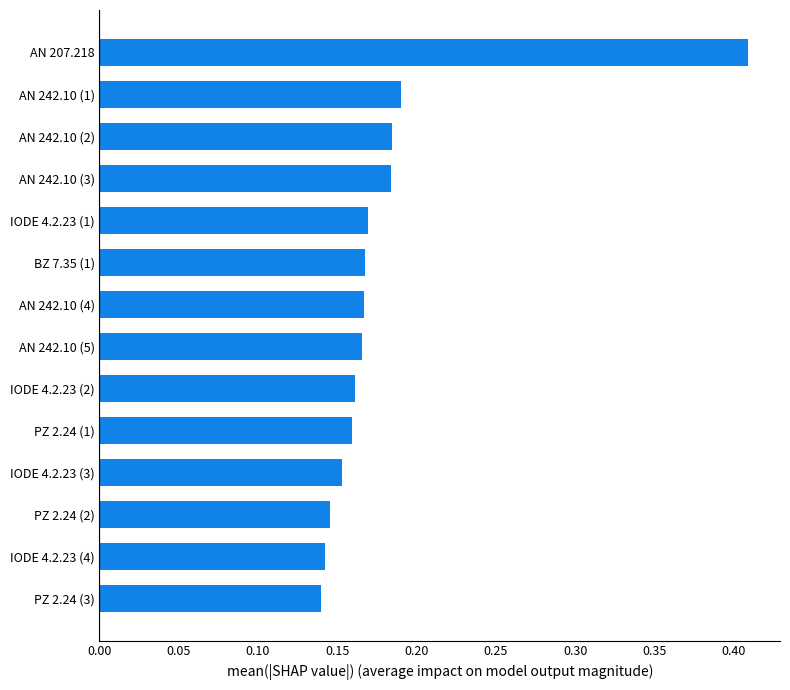

How many values are between 0 and 1?

14